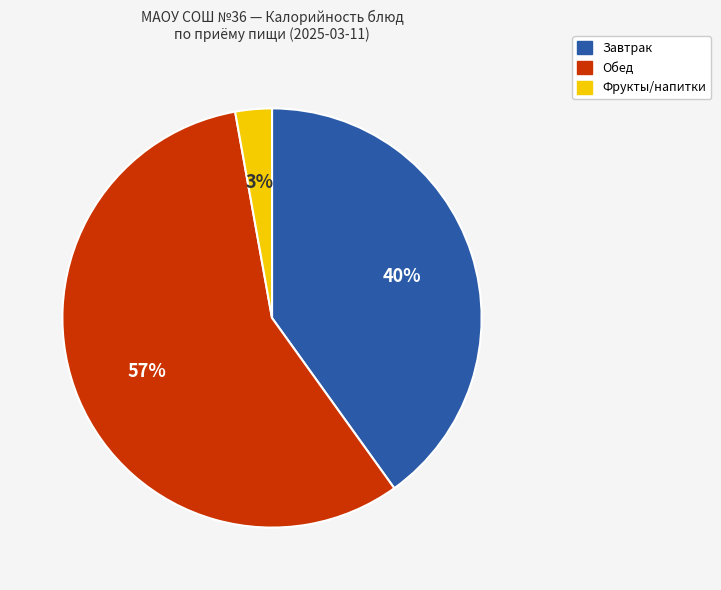

To the nearest percent, what is the difference between the largest and smallest slice percentages?

54%